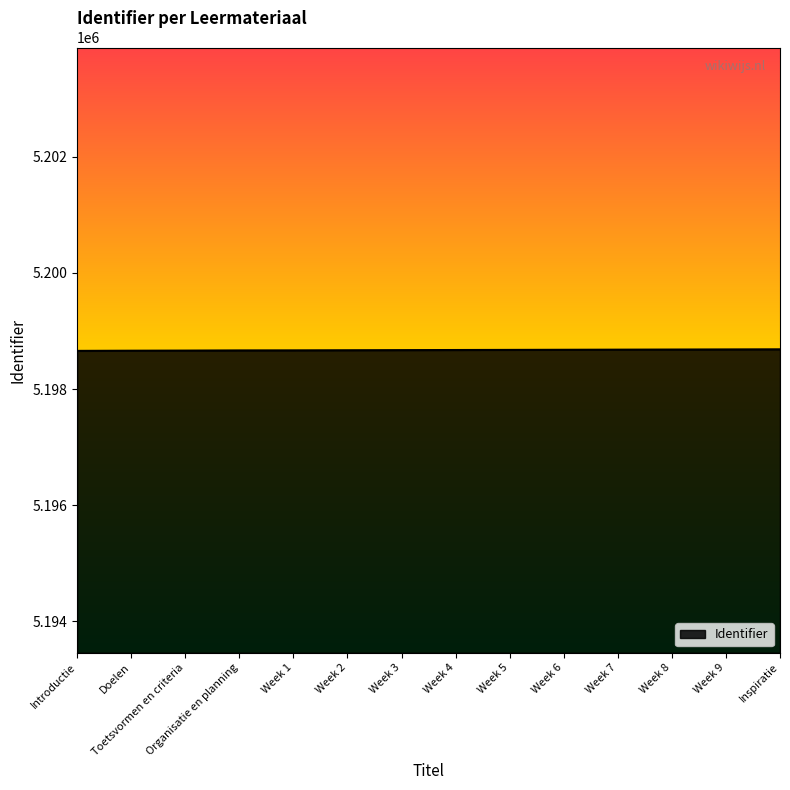

What is the maximum value shown in the chart?

5198684